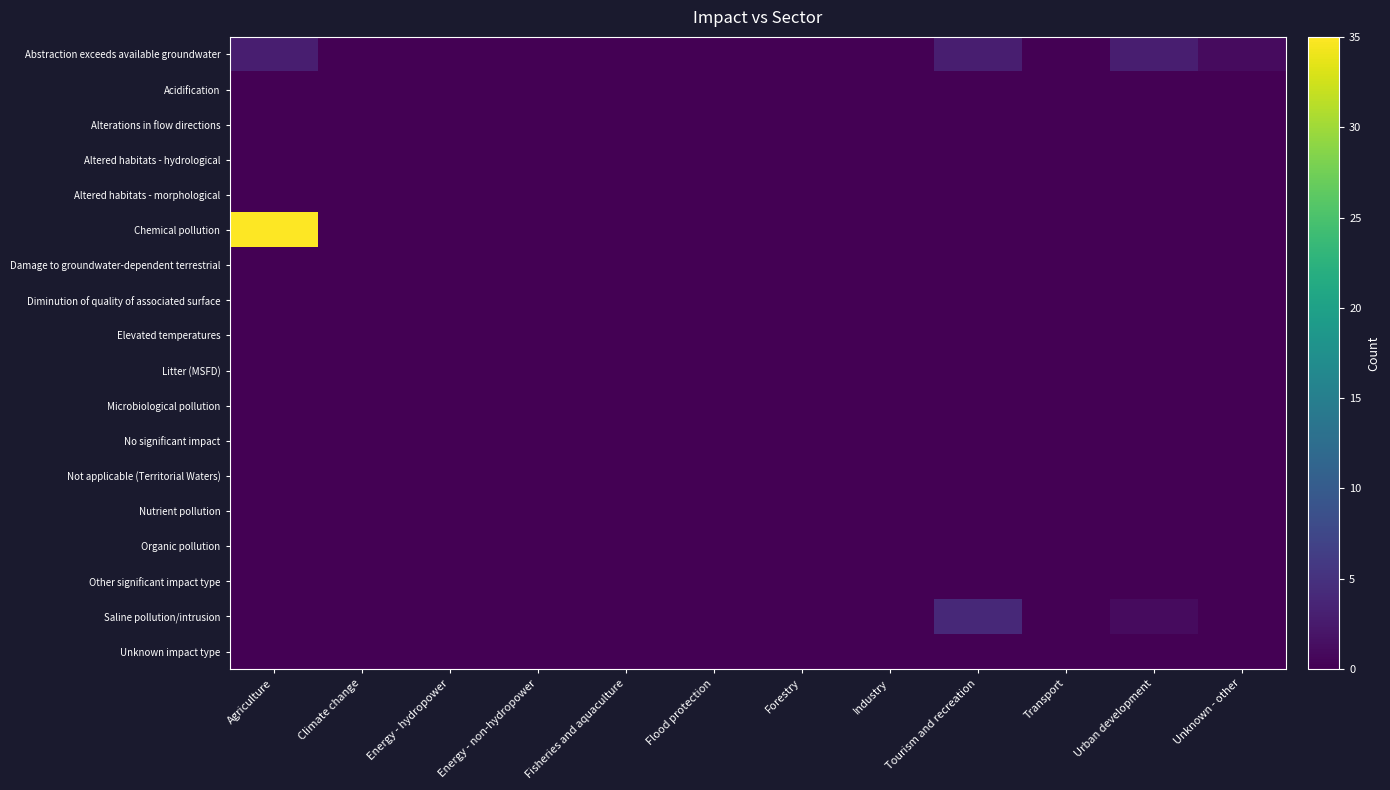

Reading right to left, what are all the values shown in this chart?

Abstraction exceeds available groundwater: Unknown - other=1	Urban development=3	Transport=0	Tourism and recreation=3	Industry=0	Forestry=0	Flood protection=0	Fisheries and aquaculture=0	Energy - non-hydropower=0	Energy - hydropower=0	Climate change=0	Agriculture=3
Acidification: Unknown - other=0	Urban development=0	Transport=0	Tourism and recreation=0	Industry=0	Forestry=0	Flood protection=0	Fisheries and aquaculture=0	Energy - non-hydropower=0	Energy - hydropower=0	Climate change=0	Agriculture=0
Alterations in flow directions: Unknown - other=0	Urban development=0	Transport=0	Tourism and recreation=0	Industry=0	Forestry=0	Flood protection=0	Fisheries and aquaculture=0	Energy - non-hydropower=0	Energy - hydropower=0	Climate change=0	Agriculture=0
Altered habitats - hydrological: Unknown - other=0	Urban development=0	Transport=0	Tourism and recreation=0	Industry=0	Forestry=0	Flood protection=0	Fisheries and aquaculture=0	Energy - non-hydropower=0	Energy - hydropower=0	Climate change=0	Agriculture=0
Altered habitats - morphological: Unknown - other=0	Urban development=0	Transport=0	Tourism and recreation=0	Industry=0	Forestry=0	Flood protection=0	Fisheries and aquaculture=0	Energy - non-hydropower=0	Energy - hydropower=0	Climate change=0	Agriculture=0
Chemical pollution: Unknown - other=0	Urban development=0	Transport=0	Tourism and recreation=0	Industry=0	Forestry=0	Flood protection=0	Fisheries and aquaculture=0	Energy - non-hydropower=0	Energy - hydropower=0	Climate change=0	Agriculture=35
Damage to groundwater-dependent terrestrial: Unknown - other=0	Urban development=0	Transport=0	Tourism and recreation=0	Industry=0	Forestry=0	Flood protection=0	Fisheries and aquaculture=0	Energy - non-hydropower=0	Energy - hydropower=0	Climate change=0	Agriculture=0
Diminution of quality of associated surface: Unknown - other=0	Urban development=0	Transport=0	Tourism and recreation=0	Industry=0	Forestry=0	Flood protection=0	Fisheries and aquaculture=0	Energy - non-hydropower=0	Energy - hydropower=0	Climate change=0	Agriculture=0
Elevated temperatures: Unknown - other=0	Urban development=0	Transport=0	Tourism and recreation=0	Industry=0	Forestry=0	Flood protection=0	Fisheries and aquaculture=0	Energy - non-hydropower=0	Energy - hydropower=0	Climate change=0	Agriculture=0
Litter (MSFD): Unknown - other=0	Urban development=0	Transport=0	Tourism and recreation=0	Industry=0	Forestry=0	Flood protection=0	Fisheries and aquaculture=0	Energy - non-hydropower=0	Energy - hydropower=0	Climate change=0	Agriculture=0
Microbiological pollution: Unknown - other=0	Urban development=0	Transport=0	Tourism and recreation=0	Industry=0	Forestry=0	Flood protection=0	Fisheries and aquaculture=0	Energy - non-hydropower=0	Energy - hydropower=0	Climate change=0	Agriculture=0
No significant impact: Unknown - other=0	Urban development=0	Transport=0	Tourism and recreation=0	Industry=0	Forestry=0	Flood protection=0	Fisheries and aquaculture=0	Energy - non-hydropower=0	Energy - hydropower=0	Climate change=0	Agriculture=0
Not applicable (Territorial Waters): Unknown - other=0	Urban development=0	Transport=0	Tourism and recreation=0	Industry=0	Forestry=0	Flood protection=0	Fisheries and aquaculture=0	Energy - non-hydropower=0	Energy - hydropower=0	Climate change=0	Agriculture=0
Nutrient pollution: Unknown - other=0	Urban development=0	Transport=0	Tourism and recreation=0	Industry=0	Forestry=0	Flood protection=0	Fisheries and aquaculture=0	Energy - non-hydropower=0	Energy - hydropower=0	Climate change=0	Agriculture=0
Organic pollution: Unknown - other=0	Urban development=0	Transport=0	Tourism and recreation=0	Industry=0	Forestry=0	Flood protection=0	Fisheries and aquaculture=0	Energy - non-hydropower=0	Energy - hydropower=0	Climate change=0	Agriculture=0
Other significant impact type: Unknown - other=0	Urban development=0	Transport=0	Tourism and recreation=0	Industry=0	Forestry=0	Flood protection=0	Fisheries and aquaculture=0	Energy - non-hydropower=0	Energy - hydropower=0	Climate change=0	Agriculture=0
Saline pollution/intrusion: Unknown - other=0	Urban development=1	Transport=0	Tourism and recreation=4	Industry=0	Forestry=0	Flood protection=0	Fisheries and aquaculture=0	Energy - non-hydropower=0	Energy - hydropower=0	Climate change=0	Agriculture=0
Unknown impact type: Unknown - other=0	Urban development=0	Transport=0	Tourism and recreation=0	Industry=0	Forestry=0	Flood protection=0	Fisheries and aquaculture=0	Energy - non-hydropower=0	Energy - hydropower=0	Climate change=0	Agriculture=0